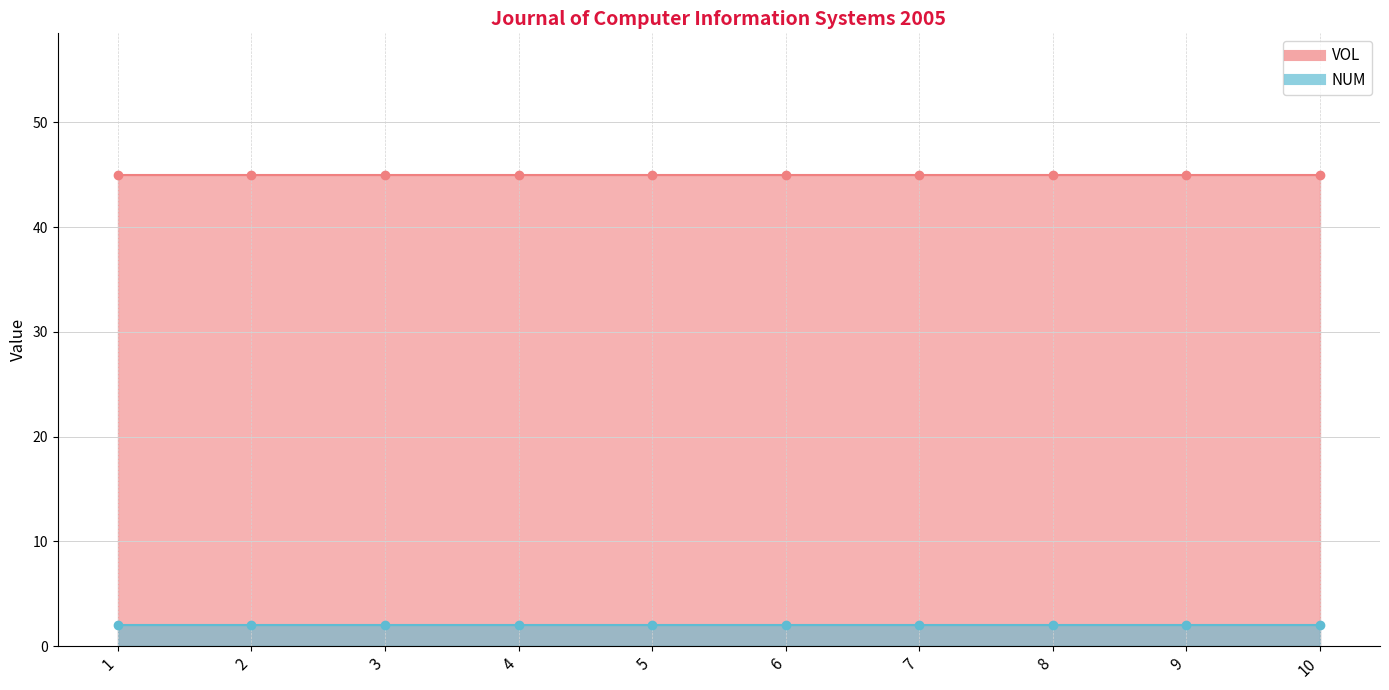

True or false: NUM and VOL cross at least once.

False